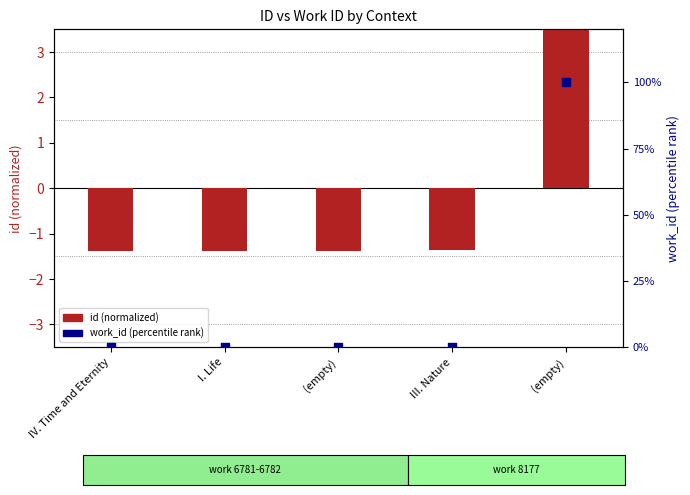

At how many categories does at least one series exceed 59?

1